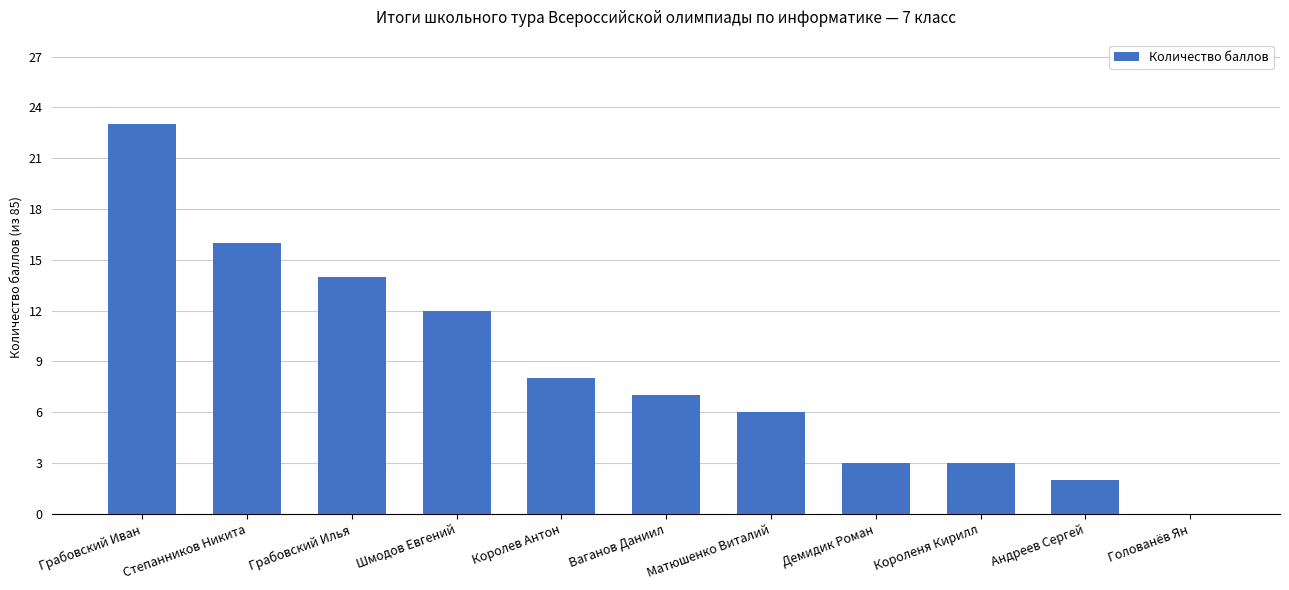

What is the sum of all values?

94